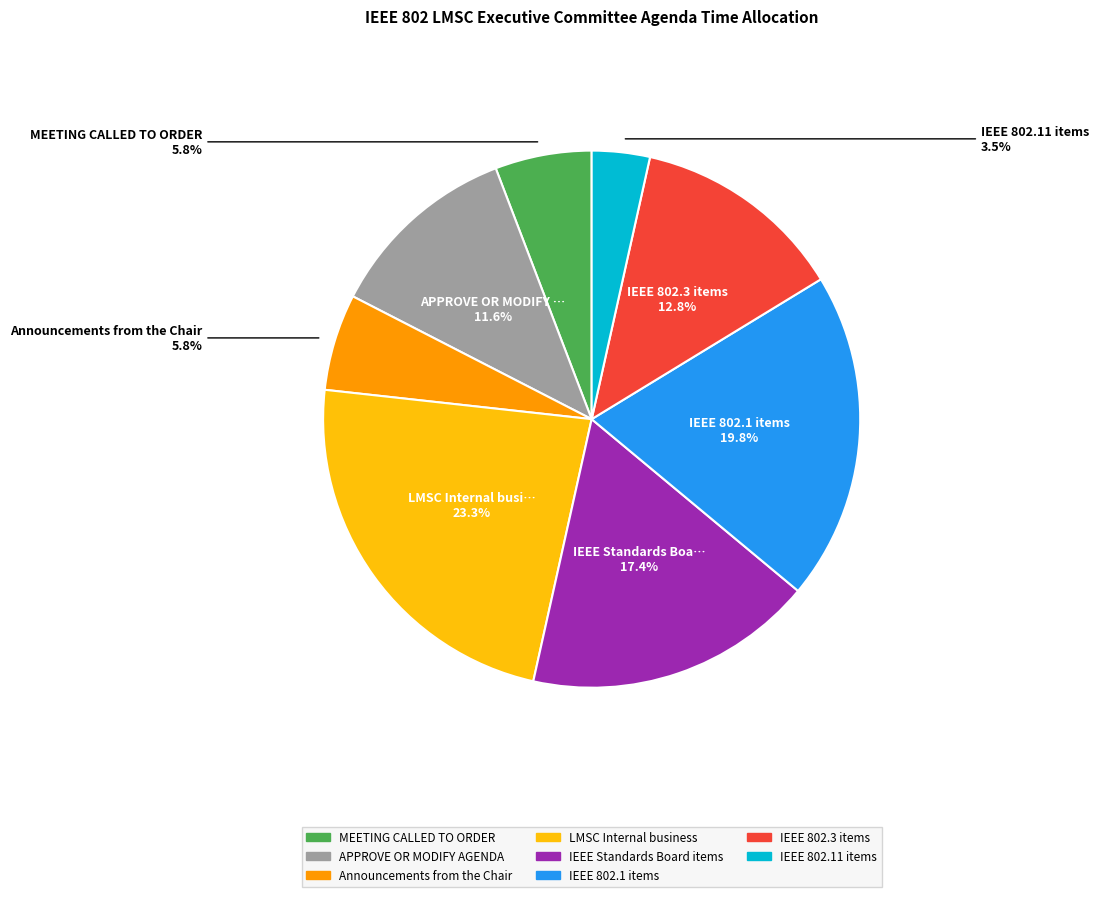

Is it true that LMSC Internal business is 32% of the pie?

False